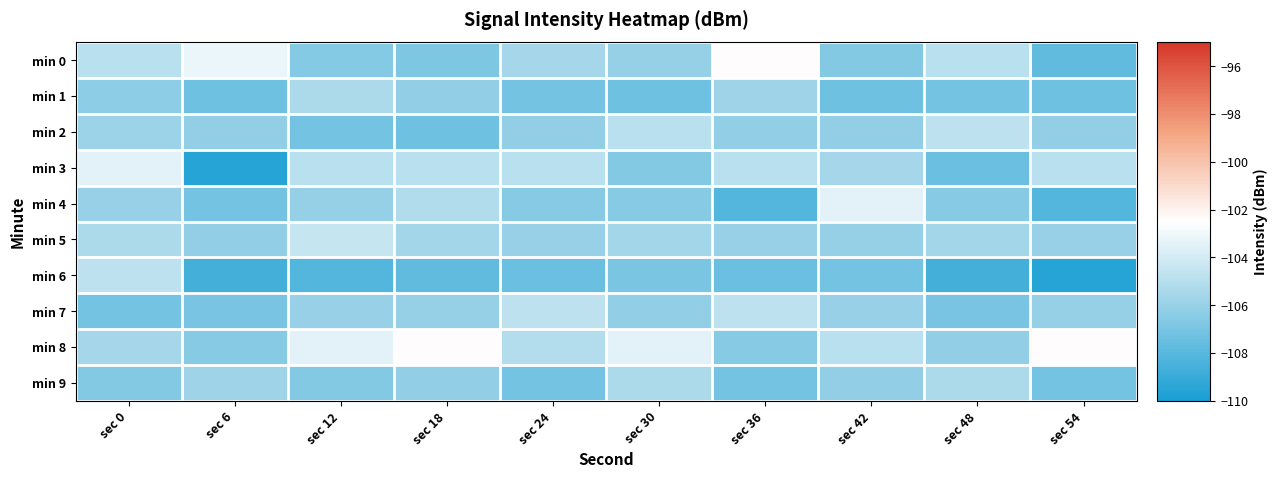

Reading right to left, what are all the values shown in this chart?

min 0: sec 54=-107.8	sec 48=-104.9	sec 42=-106.6	sec 36=-102.4	sec 30=-106.0	sec 24=-105.6	sec 18=-106.8	sec 12=-106.6	sec 6=-103.2	sec 0=-104.9
min 1: sec 54=-107.2	sec 48=-107.1	sec 42=-107.2	sec 36=-105.8	sec 30=-107.2	sec 24=-107.1	sec 18=-106.2	sec 12=-105.3	sec 6=-107.2	sec 0=-106.3
min 2: sec 54=-106.2	sec 48=-104.7	sec 42=-106.2	sec 36=-106.2	sec 30=-104.9	sec 24=-106.2	sec 18=-107.2	sec 12=-107.1	sec 6=-106.2	sec 0=-105.8
min 3: sec 54=-104.9	sec 48=-107.4	sec 42=-105.6	sec 36=-104.9	sec 30=-106.6	sec 24=-104.9	sec 18=-104.9	sec 12=-104.9	sec 6=-109.5	sec 0=-103.5
min 4: sec 54=-108.2	sec 48=-106.5	sec 42=-103.5	sec 36=-108.2	sec 30=-106.5	sec 24=-106.5	sec 18=-105.2	sec 12=-106.0	sec 6=-107.1	sec 0=-106.0
min 5: sec 54=-106.0	sec 48=-105.6	sec 42=-106.0	sec 36=-106.0	sec 30=-105.6	sec 24=-106.0	sec 18=-105.6	sec 12=-104.5	sec 6=-106.2	sec 0=-105.3
min 6: sec 54=-109.5	sec 48=-108.6	sec 42=-107.1	sec 36=-107.4	sec 30=-107.0	sec 24=-107.4	sec 18=-107.8	sec 12=-108.2	sec 6=-108.6	sec 0=-104.7
min 7: sec 54=-106.0	sec 48=-107.0	sec 42=-106.0	sec 36=-104.7	sec 30=-106.2	sec 24=-104.7	sec 18=-106.0	sec 12=-106.0	sec 6=-107.0	sec 0=-107.1
min 8: sec 54=-102.4	sec 48=-106.2	sec 42=-104.9	sec 36=-106.5	sec 30=-103.5	sec 24=-105.1	sec 18=-102.4	sec 12=-103.5	sec 6=-106.5	sec 0=-105.6
min 9: sec 54=-107.1	sec 48=-105.3	sec 42=-106.2	sec 36=-107.1	sec 30=-105.3	sec 24=-107.1	sec 18=-106.2	sec 12=-106.6	sec 6=-105.8	sec 0=-106.6